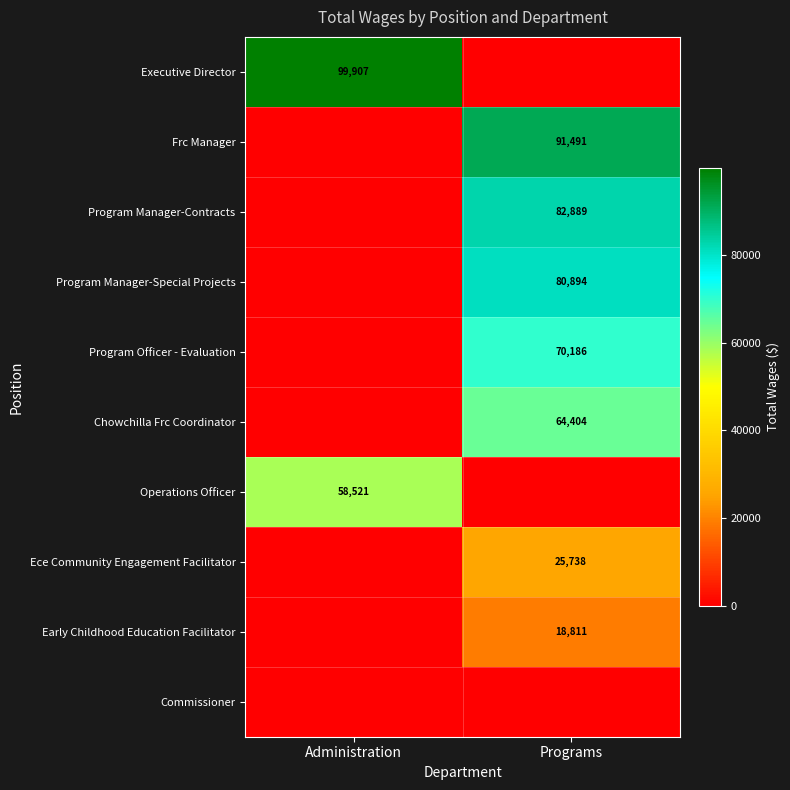

What is the difference between the highest and lowest values at Programs?

91491